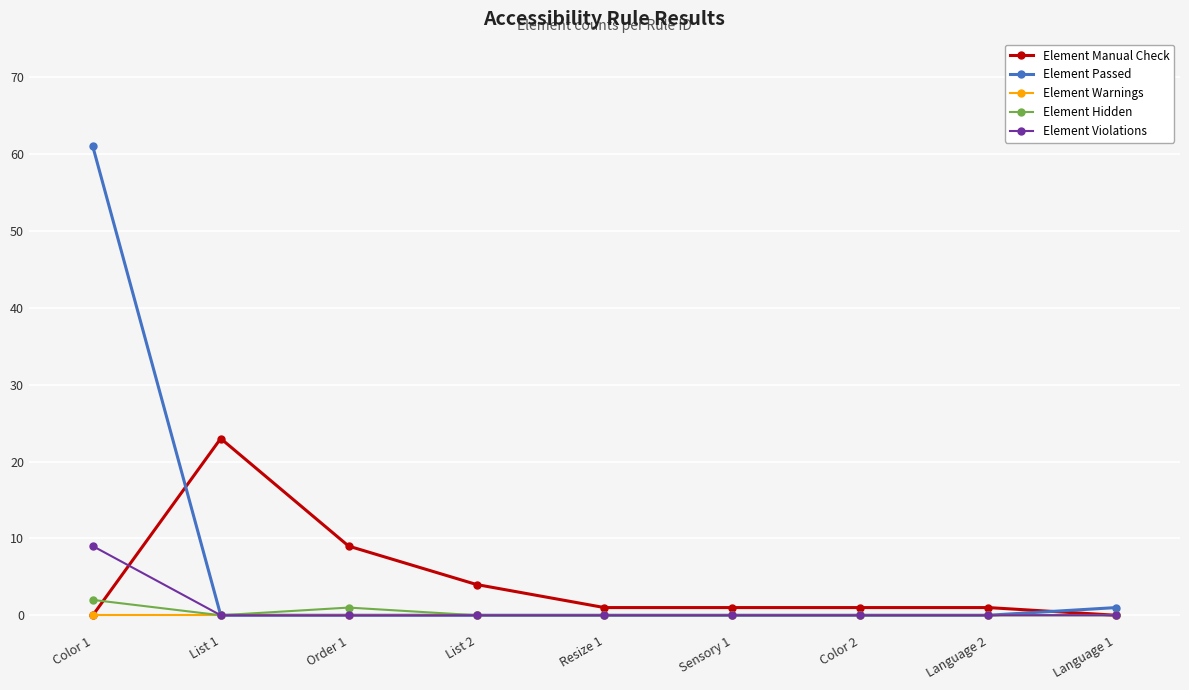

What is the total value across all series at List 2?

4